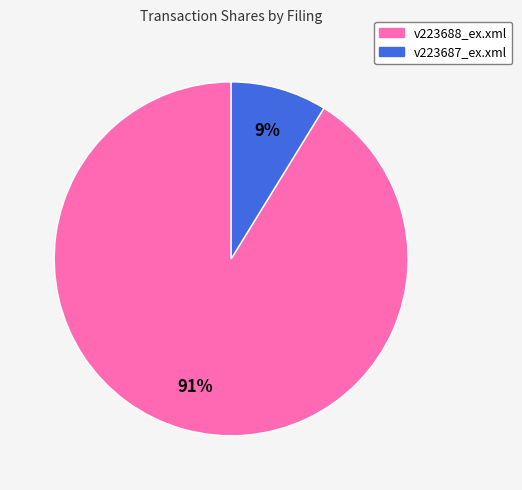

Do v223687_ex.xml and v223688_ex.xml together represent more than half of the pie?

Yes